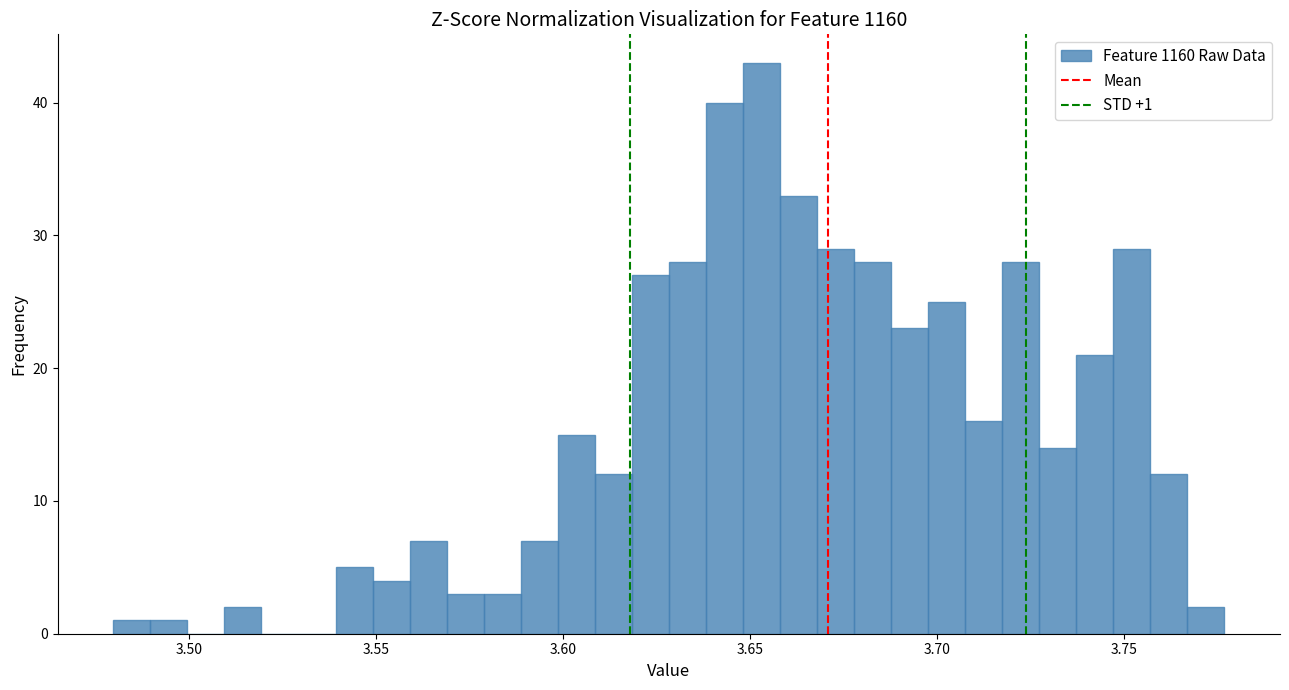

Read against the x-axis, roughly where is the centre of the tallest bar?

3.655